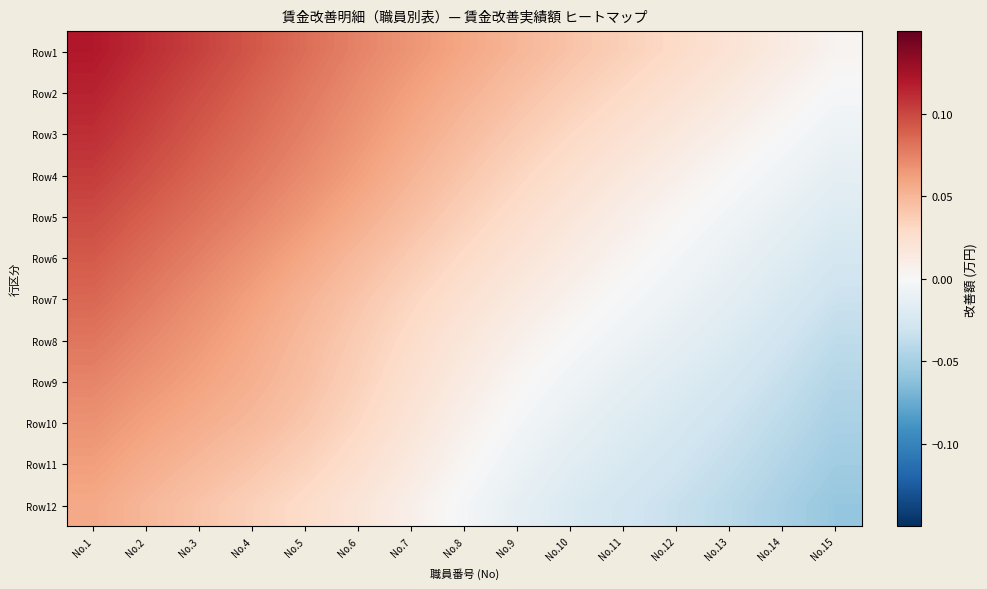

Rank the series by their maximum value, from highest to lowest.

Row1, Row2, Row3, Row4, Row5, Row6, Row7, Row8, Row9, Row10, Row11, Row12